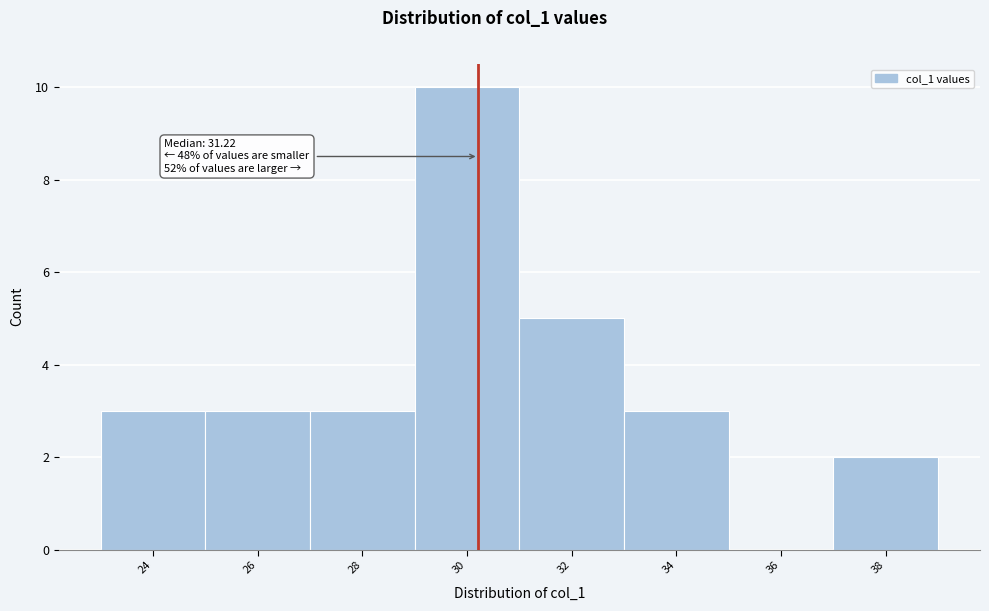

Reading left to right, list all the values displayed in this chart.

24=3	26=3	28=3	30=10	32=5	34=3	36=0	38=2